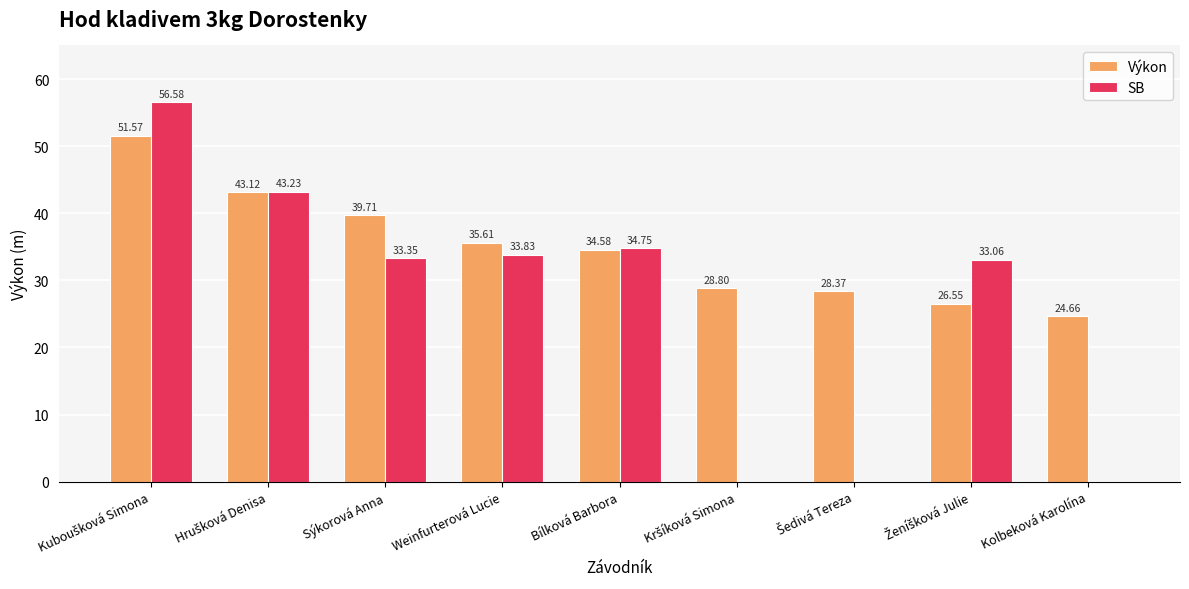

Which series has the largest total across all categories?

Výkon